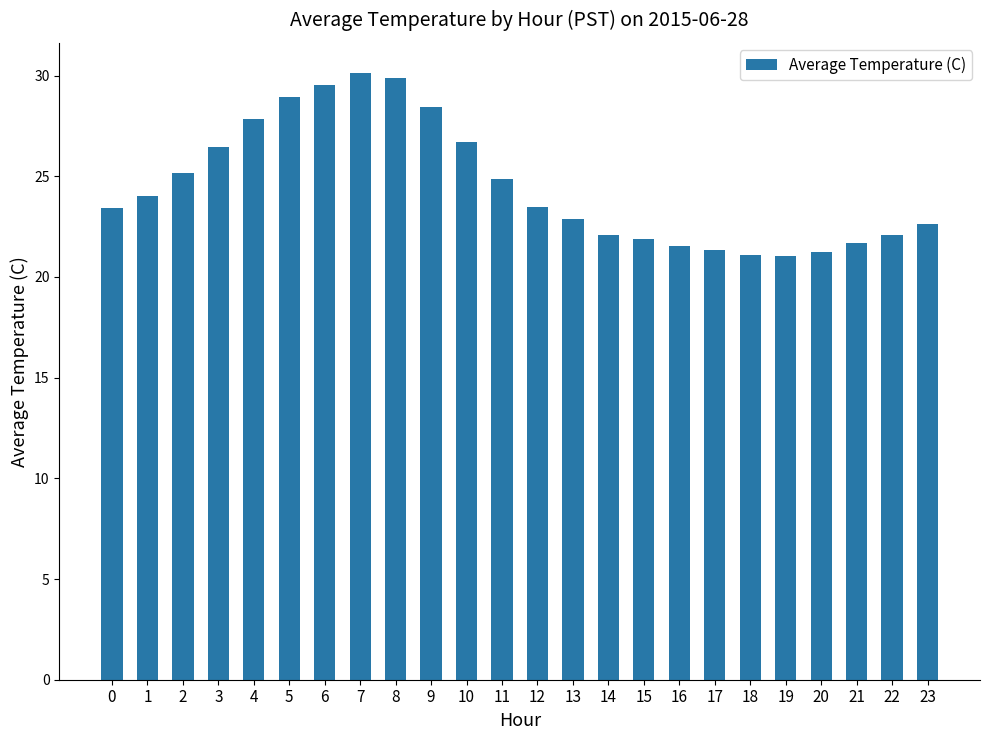

What is the difference between the maximum and minimum values?

9.1